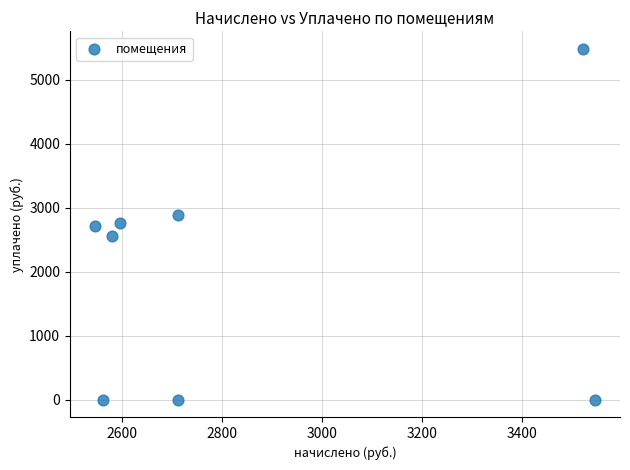

What is the range of X values (max minus min)?

1000.4